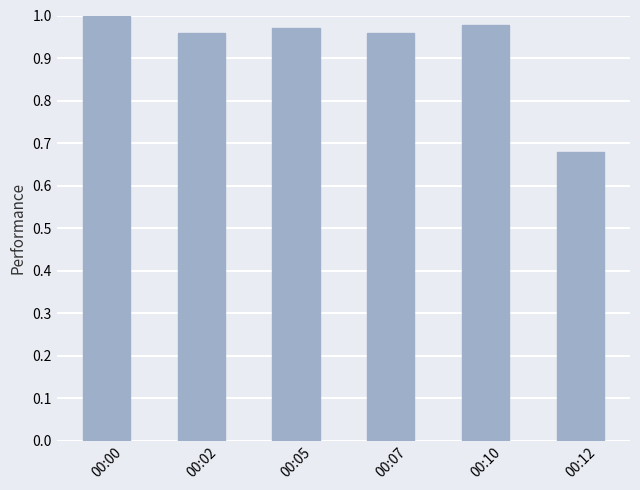

Between 00:00 and 00:05, which is larger?

00:00